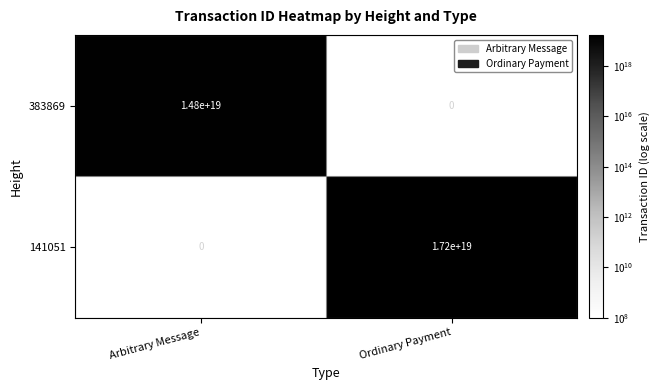

At which category is the sum across all series the highest?

Ordinary Payment